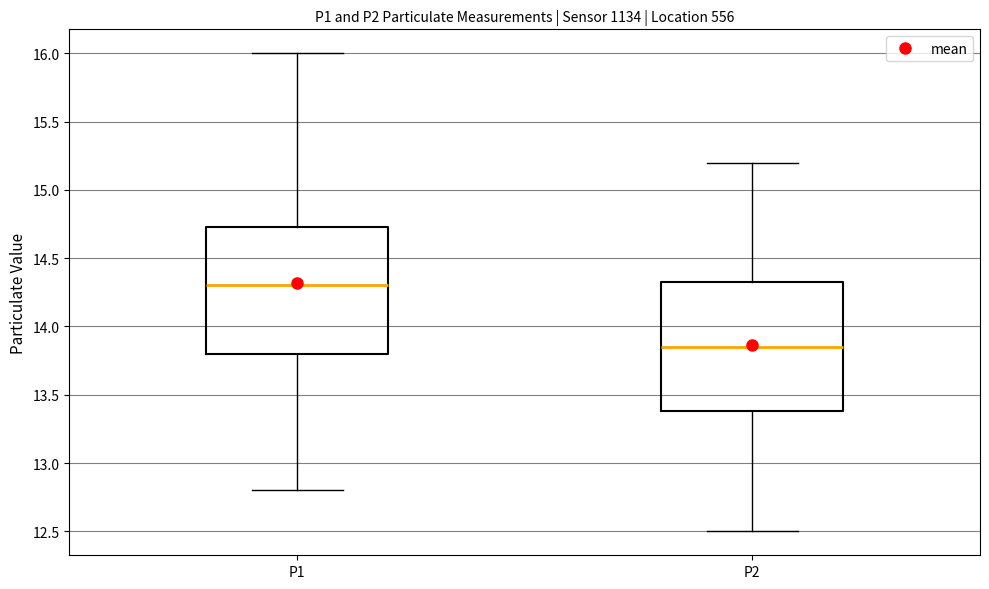

Where is the upper edge of the box for P2 on the y-axis? The values are not printed on the chart, so give them approximately, as read against the axis.

14.35